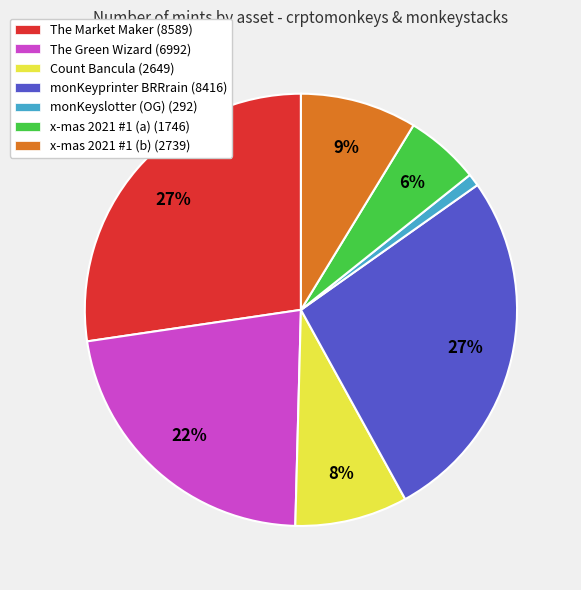

Count the number of slices in the pie.

7